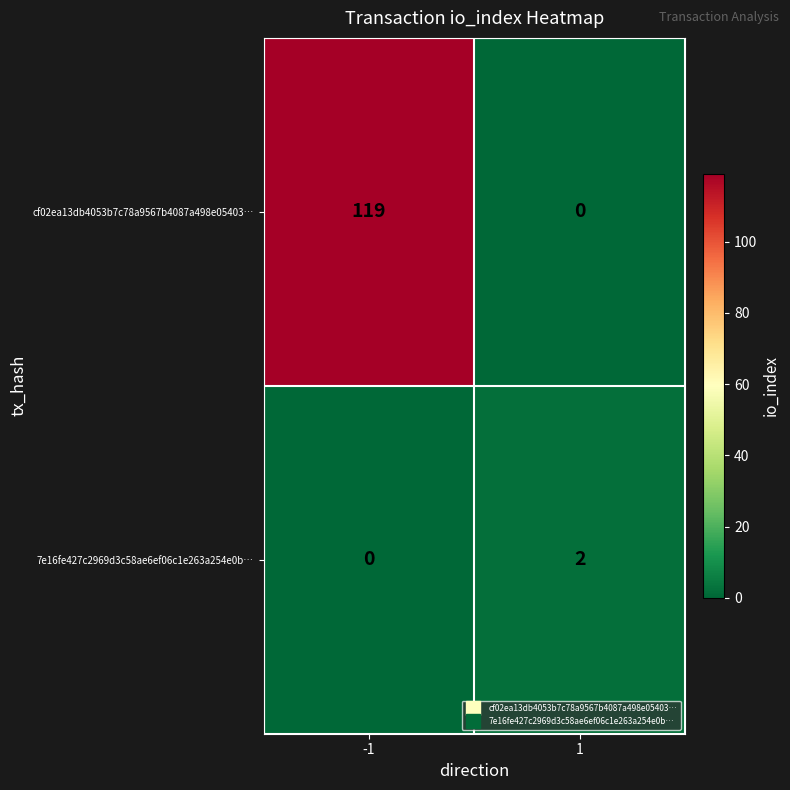

What is the spread (max minus min) of values at 1?

2